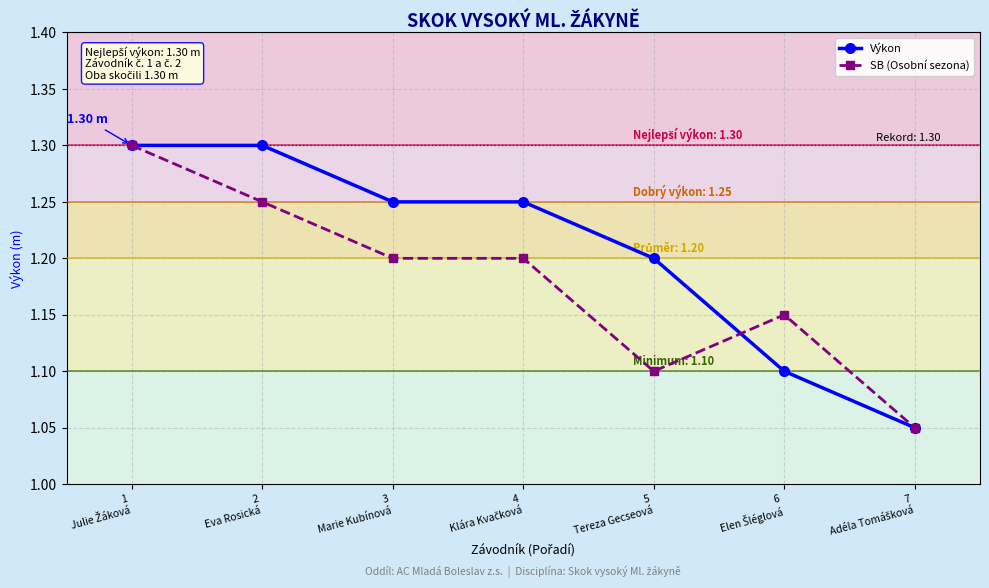

True or false: SB (Osobní sezona) has more than 0 points higher than both neighbors.

True